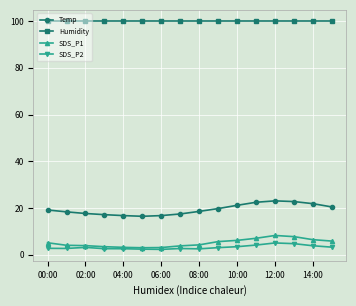

What is the minimum value for SDS_P2?

2.4